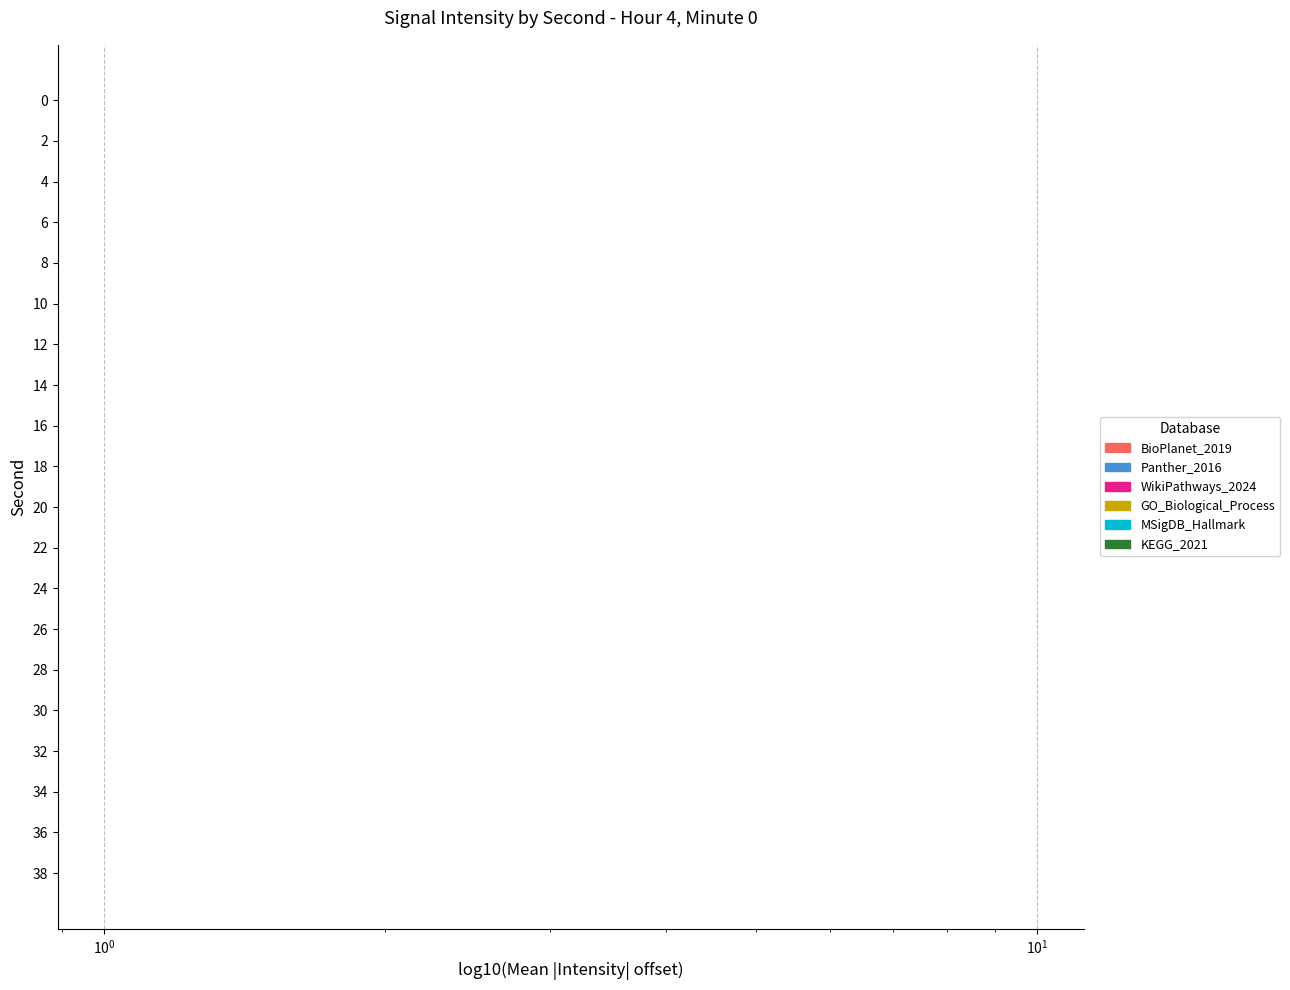

What is the value of the 10th bar from the left?

-83.7